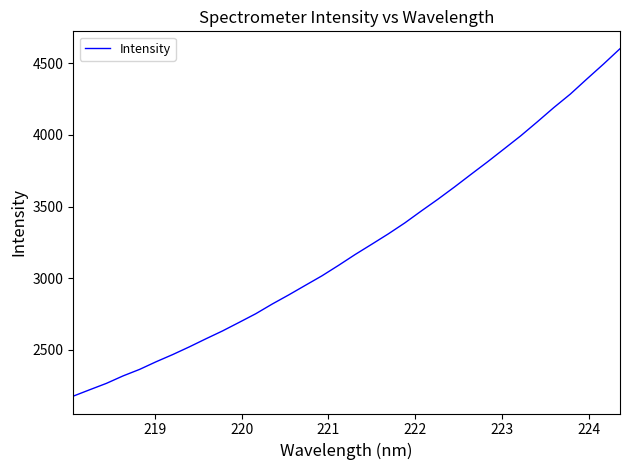

What is the maximum value shown in the chart?

4601.6